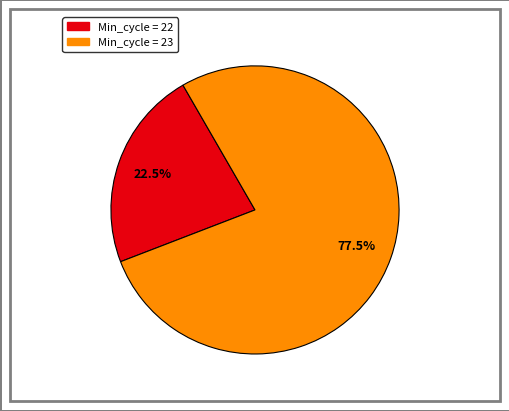

Is there a majority slice in this chart?

Yes